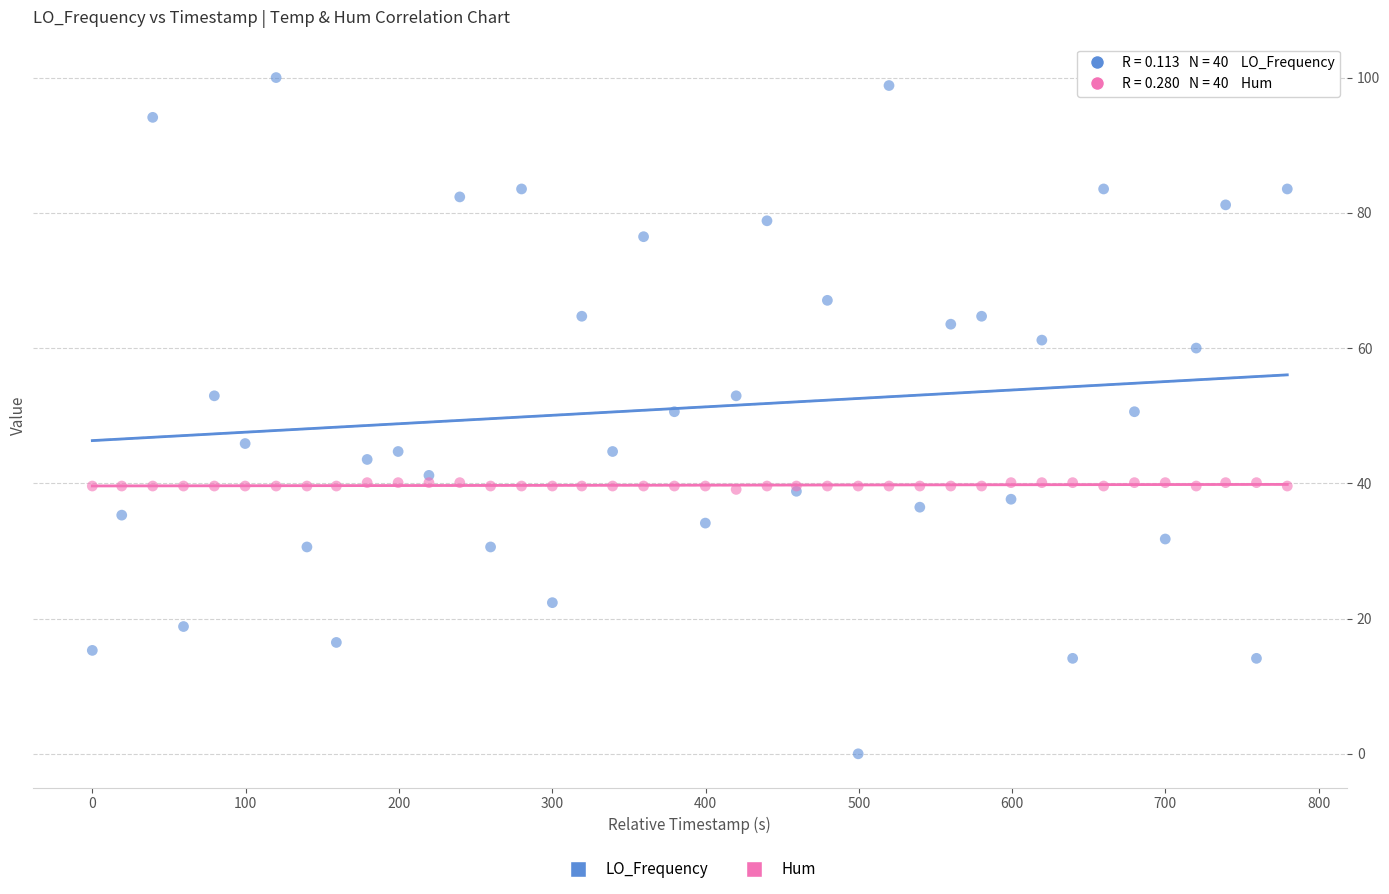

Which series contains the lowest Y value?

LO_Frequency